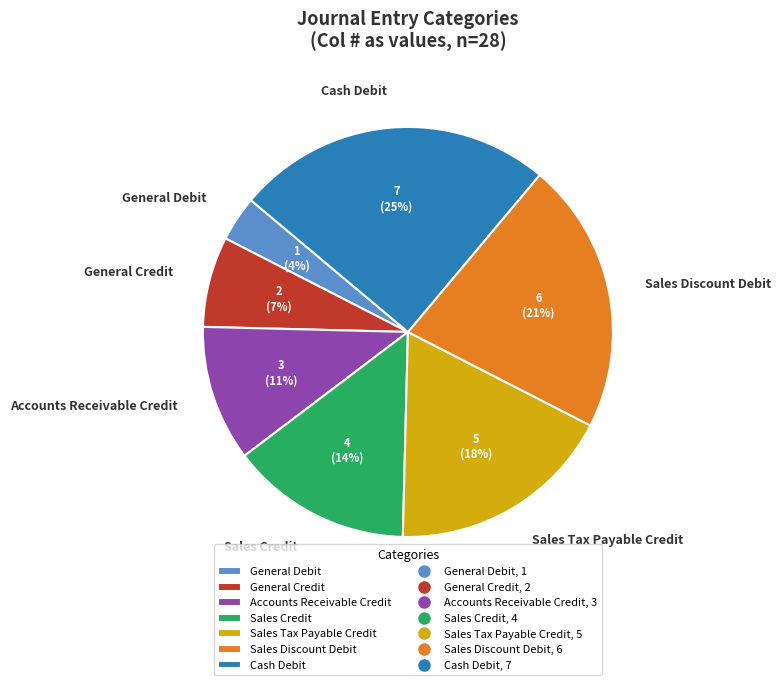

Combined, do General Credit and General Debit account for over 50%?

No